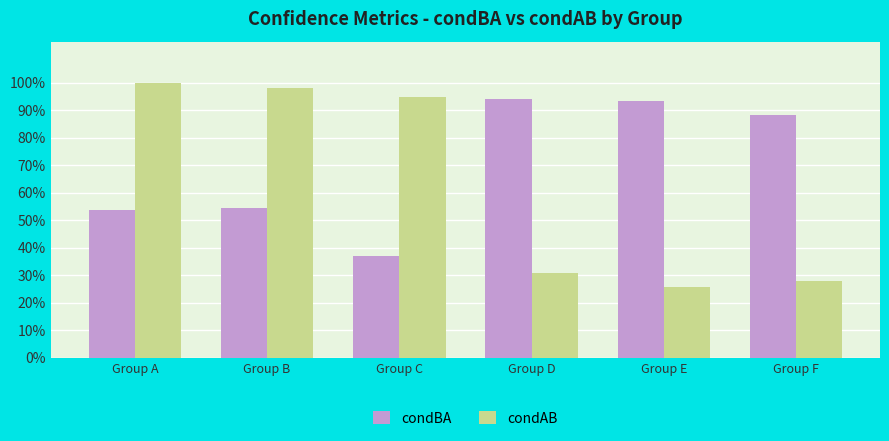

Reading left to right, what are all the values shown in this chart?

condBA: Group A=0.5	Group B=0.5	Group C=0.4	Group D=0.9	Group E=0.9	Group F=0.9
condAB: Group A=1.0	Group B=1.0	Group C=0.9	Group D=0.3	Group E=0.3	Group F=0.3